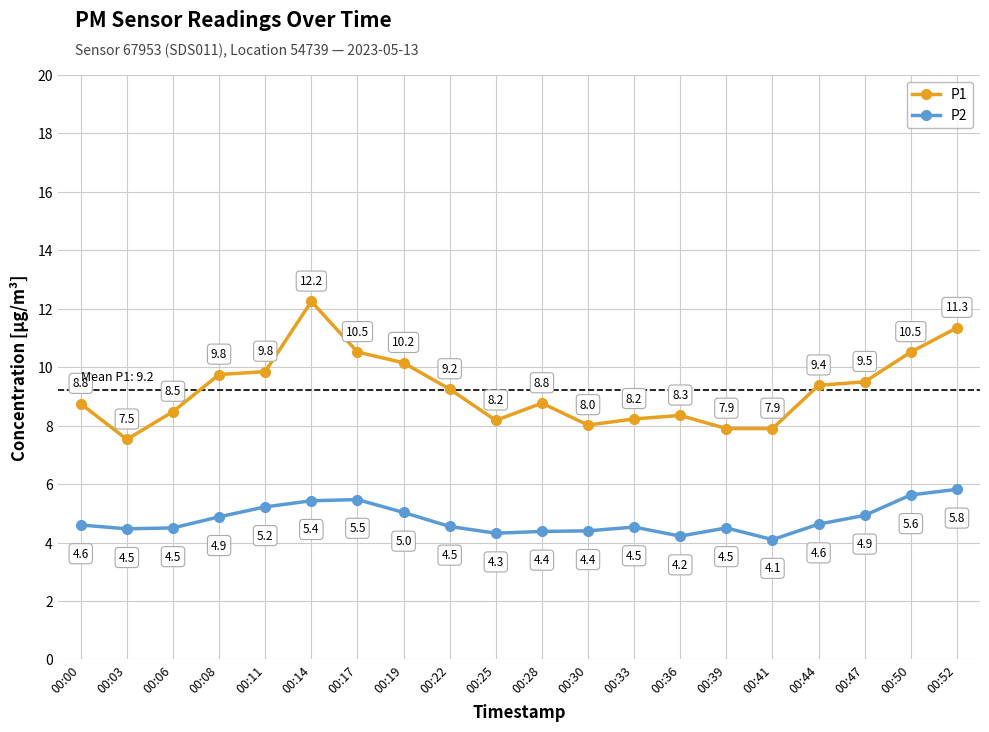

True or false: P1 and P2 intersect in this chart.

False